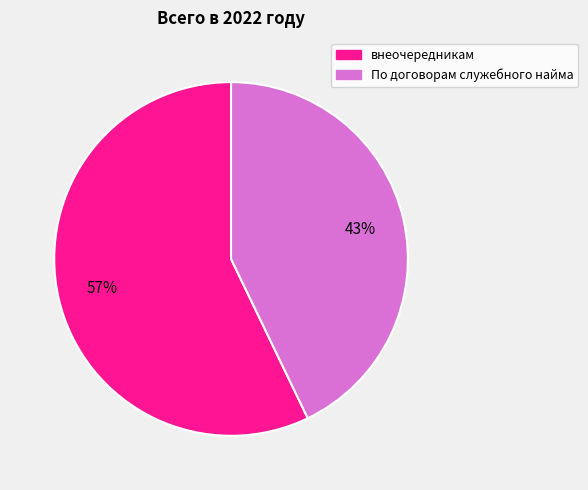

Between внеочередникам and По договорам служебного найма, which is larger?

внеочередникам